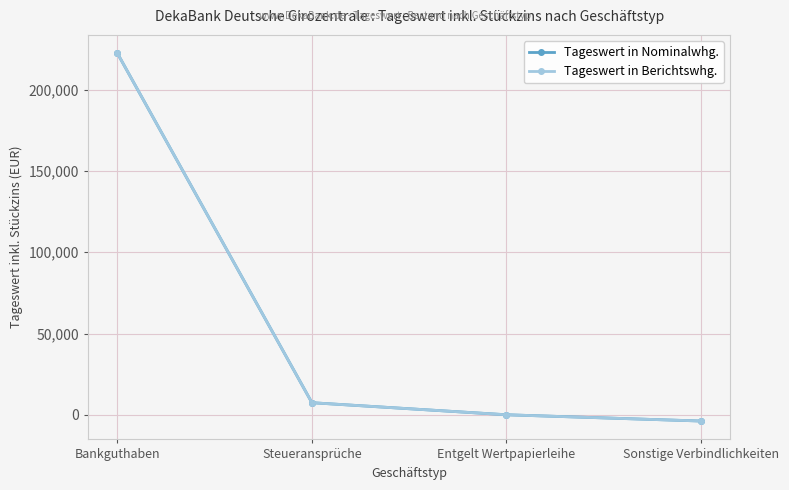

Is this an area chart (filled region under the line)?

No